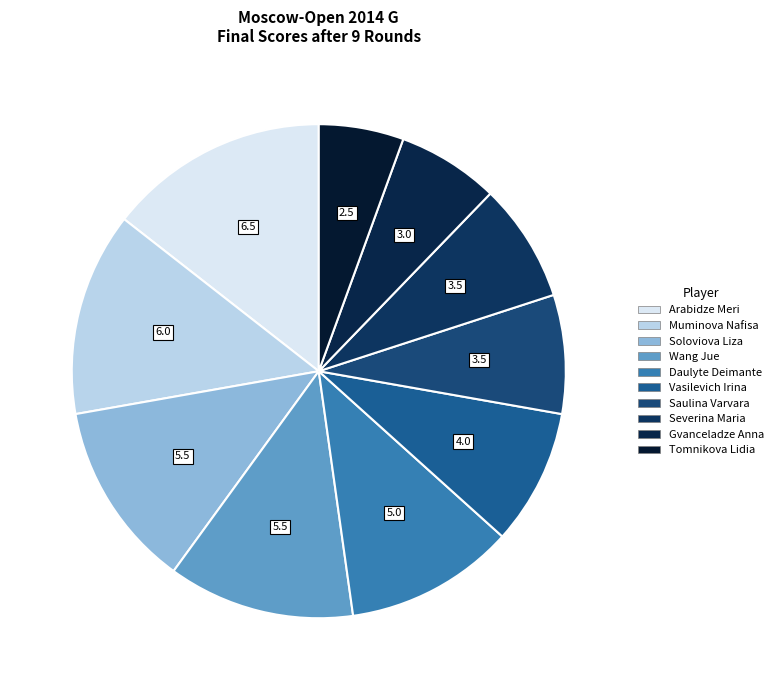

To the nearest percent, what is the combined percentage of Vasilevich Irina and Muminova Nafisa?

22%